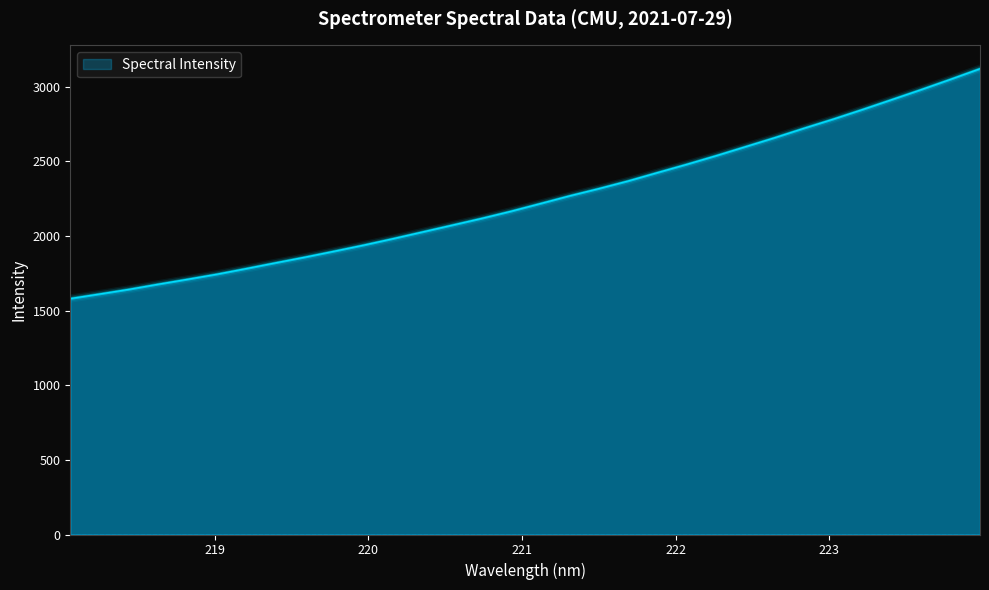

What is the greatest value displayed?

3119.7